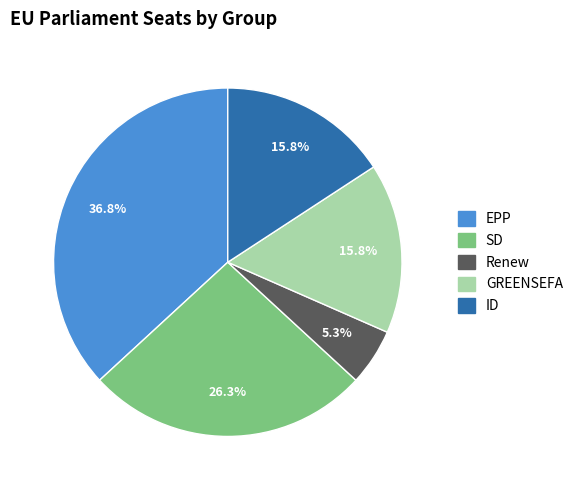

What percentage is the ID slice, to the nearest percent?

16%